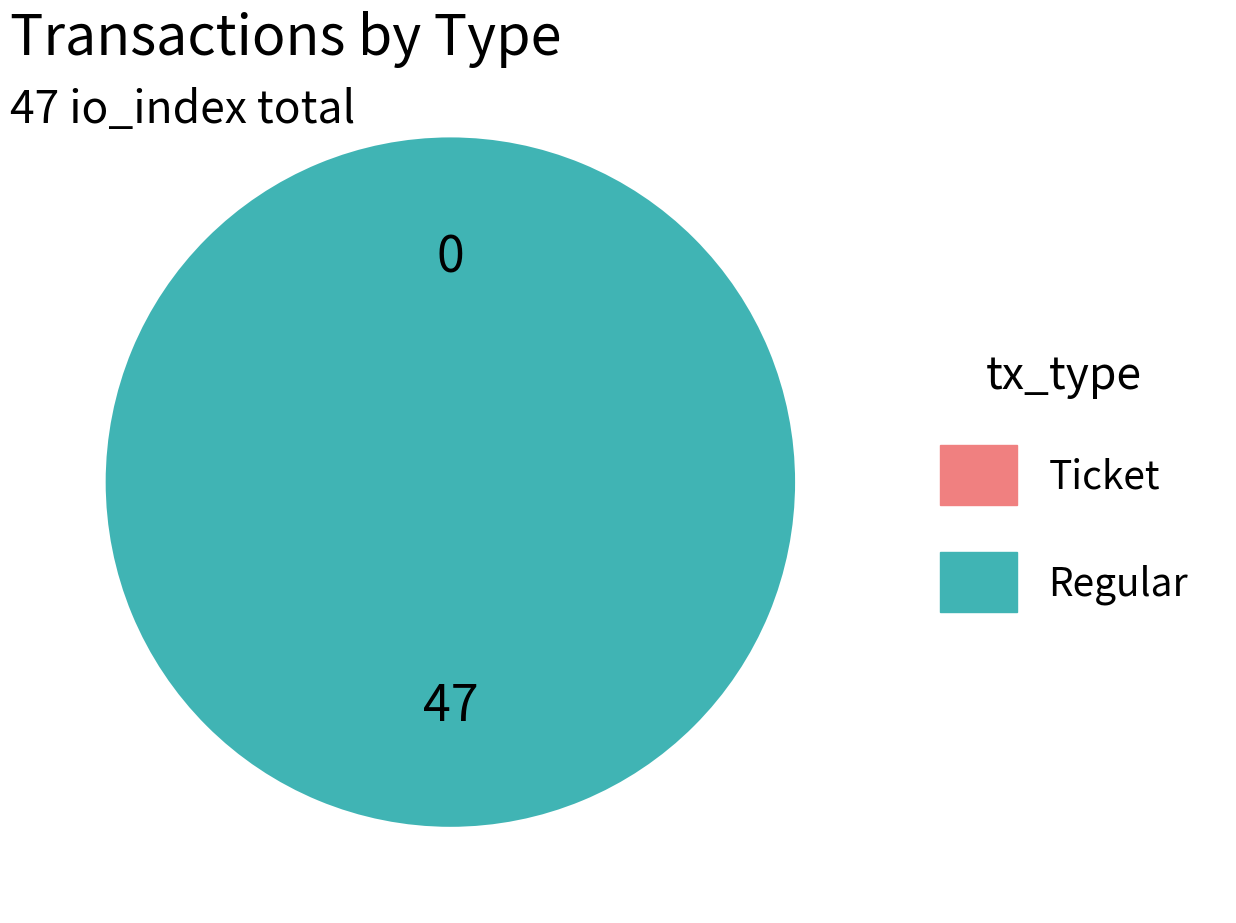

What is the total percentage of Regular and Ticket?

100.0%